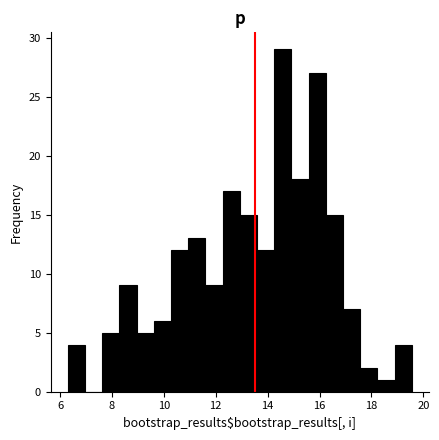

Read against the x-axis, roughly where is the centre of the tallest bar?

14.6